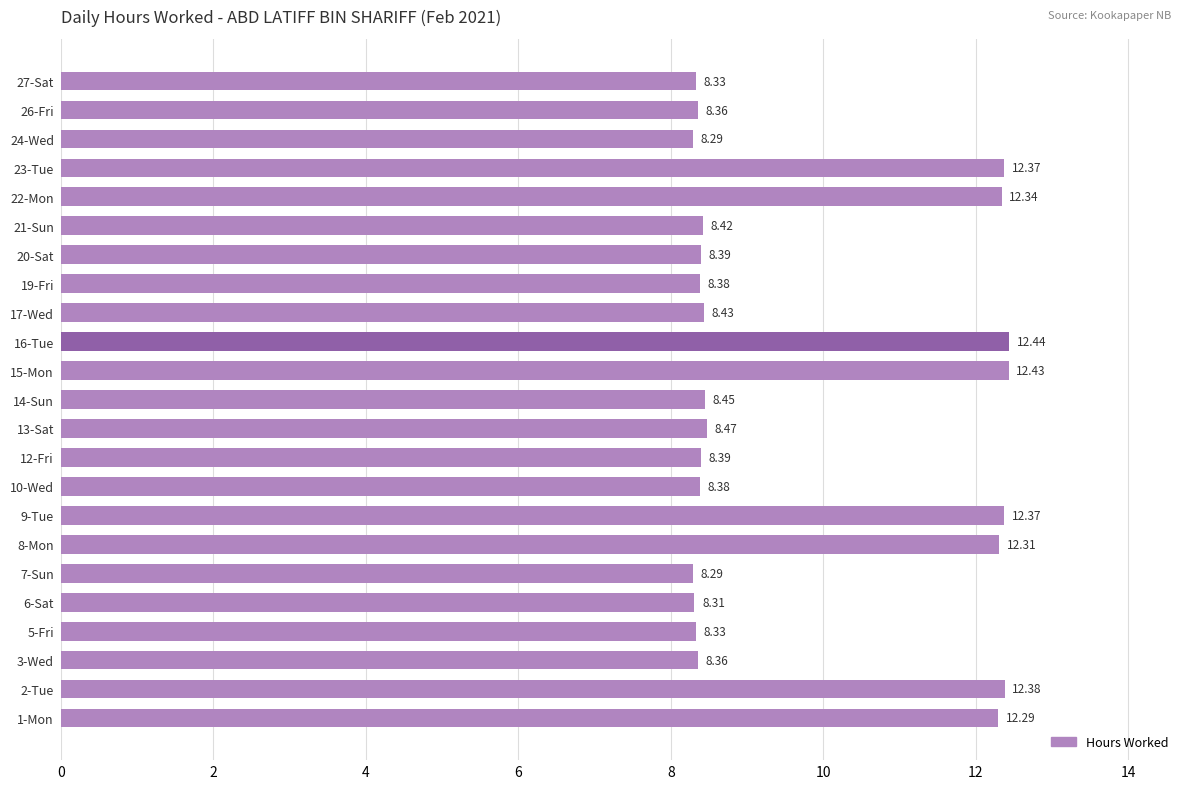

What is the sum of all values?

224.5